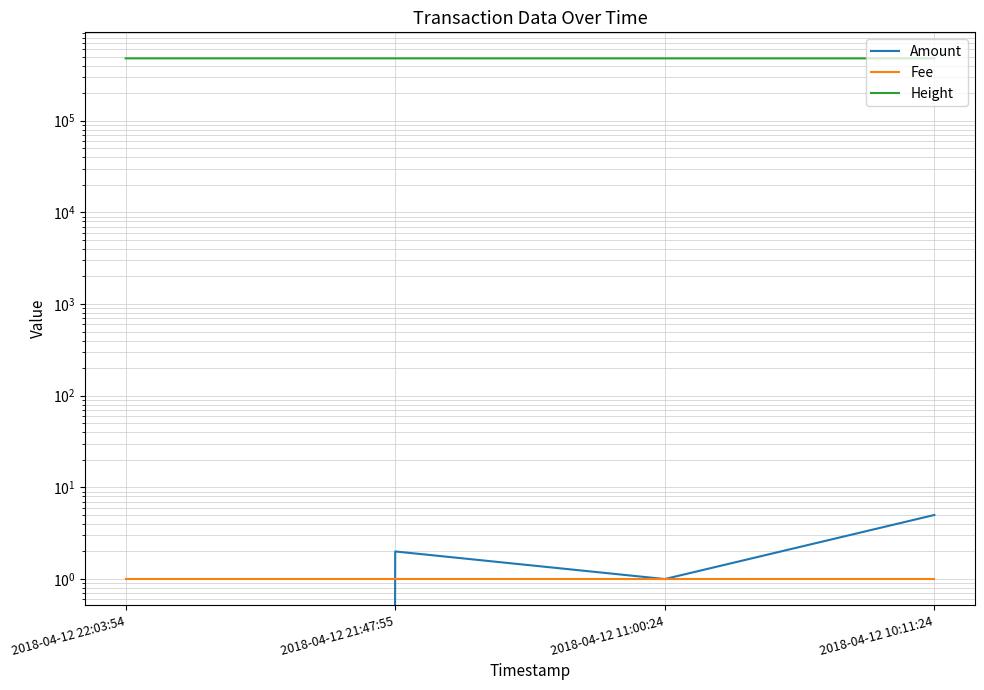

What position from the left is 2018-04-12 11:00:24?

3